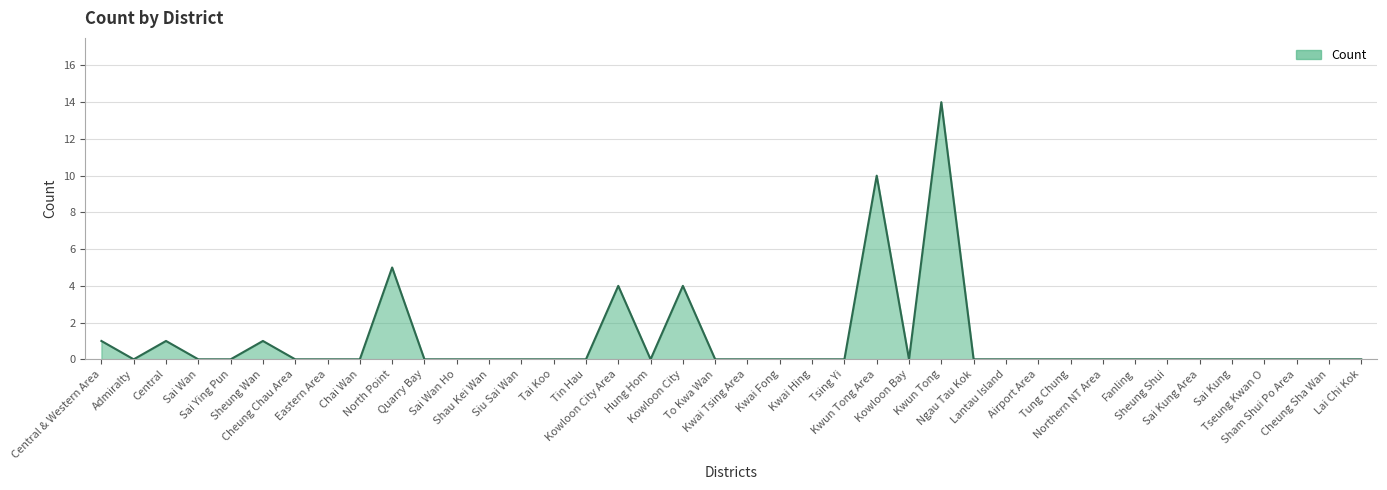

What is the greatest value displayed?

14